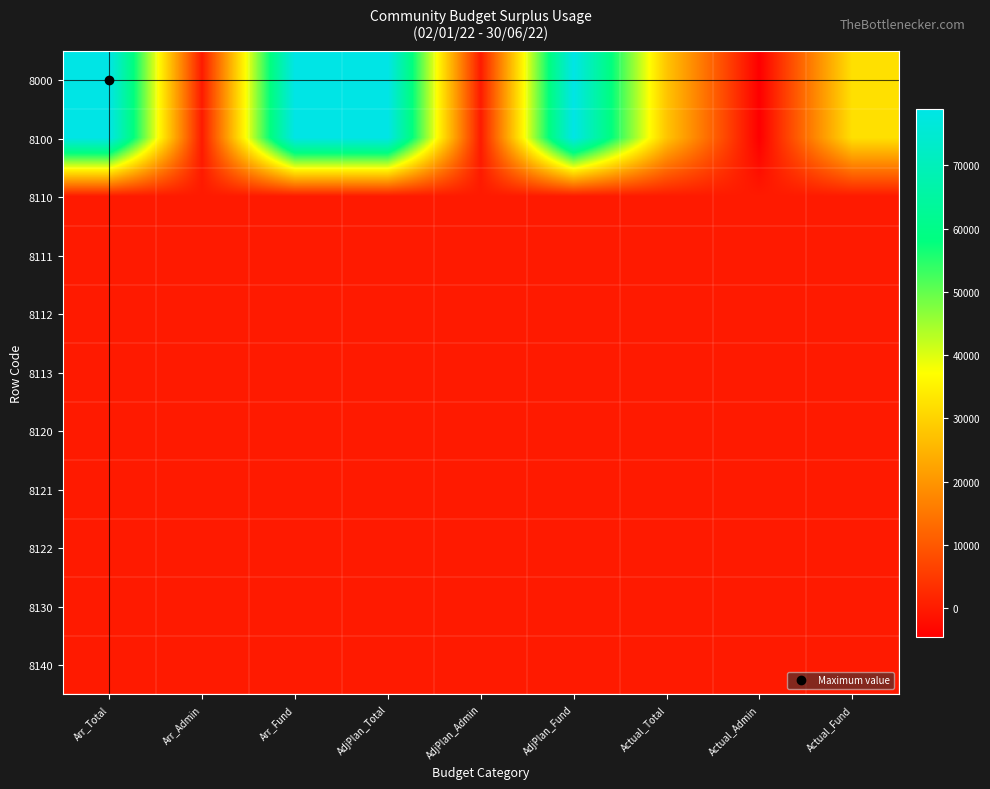

Reading right to left, transcribe all the data shown in this chart.

8000: Actual_Fund=32312.1	Actual_Admin=-4475.0	Actual_Total=27837.1	AdjPlan_Fund=78932.5	AdjPlan_Admin=0.0	AdjPlan_Total=78932.5	Arr_Fund=78932.5	Arr_Admin=0.0	Arr_Total=78932.5
8100: Actual_Fund=32312.1	Actual_Admin=-4475.0	Actual_Total=27837.1	AdjPlan_Fund=78932.5	AdjPlan_Admin=0.0	AdjPlan_Total=78932.5	Arr_Fund=78932.5	Arr_Admin=0.0	Arr_Total=78932.5
8110: Actual_Fund=0.0	Actual_Admin=0.0	Actual_Total=0.0	AdjPlan_Fund=0.0	AdjPlan_Admin=0.0	AdjPlan_Total=0.0	Arr_Fund=0.0	Arr_Admin=0.0	Arr_Total=0.0
8111: Actual_Fund=0.0	Actual_Admin=0.0	Actual_Total=0.0	AdjPlan_Fund=0.0	AdjPlan_Admin=0.0	AdjPlan_Total=0.0	Arr_Fund=0.0	Arr_Admin=0.0	Arr_Total=0.0
8112: Actual_Fund=0.0	Actual_Admin=0.0	Actual_Total=0.0	AdjPlan_Fund=0.0	AdjPlan_Admin=0.0	AdjPlan_Total=0.0	Arr_Fund=0.0	Arr_Admin=0.0	Arr_Total=0.0
8113: Actual_Fund=0.0	Actual_Admin=0.0	Actual_Total=0.0	AdjPlan_Fund=0.0	AdjPlan_Admin=0.0	AdjPlan_Total=0.0	Arr_Fund=0.0	Arr_Admin=0.0	Arr_Total=0.0
8120: Actual_Fund=0.0	Actual_Admin=0.0	Actual_Total=0.0	AdjPlan_Fund=0.0	AdjPlan_Admin=0.0	AdjPlan_Total=0.0	Arr_Fund=0.0	Arr_Admin=0.0	Arr_Total=0.0
8121: Actual_Fund=0.0	Actual_Admin=0.0	Actual_Total=0.0	AdjPlan_Fund=0.0	AdjPlan_Admin=0.0	AdjPlan_Total=0.0	Arr_Fund=0.0	Arr_Admin=0.0	Arr_Total=0.0
8122: Actual_Fund=0.0	Actual_Admin=0.0	Actual_Total=0.0	AdjPlan_Fund=0.0	AdjPlan_Admin=0.0	AdjPlan_Total=0.0	Arr_Fund=0.0	Arr_Admin=0.0	Arr_Total=0.0
8130: Actual_Fund=0.0	Actual_Admin=0.0	Actual_Total=0.0	AdjPlan_Fund=0.0	AdjPlan_Admin=0.0	AdjPlan_Total=0.0	Arr_Fund=0.0	Arr_Admin=0.0	Arr_Total=0.0
8140: Actual_Fund=0.0	Actual_Admin=0.0	Actual_Total=0.0	AdjPlan_Fund=0.0	AdjPlan_Admin=0.0	AdjPlan_Total=0.0	Arr_Fund=0.0	Arr_Admin=0.0	Arr_Total=0.0